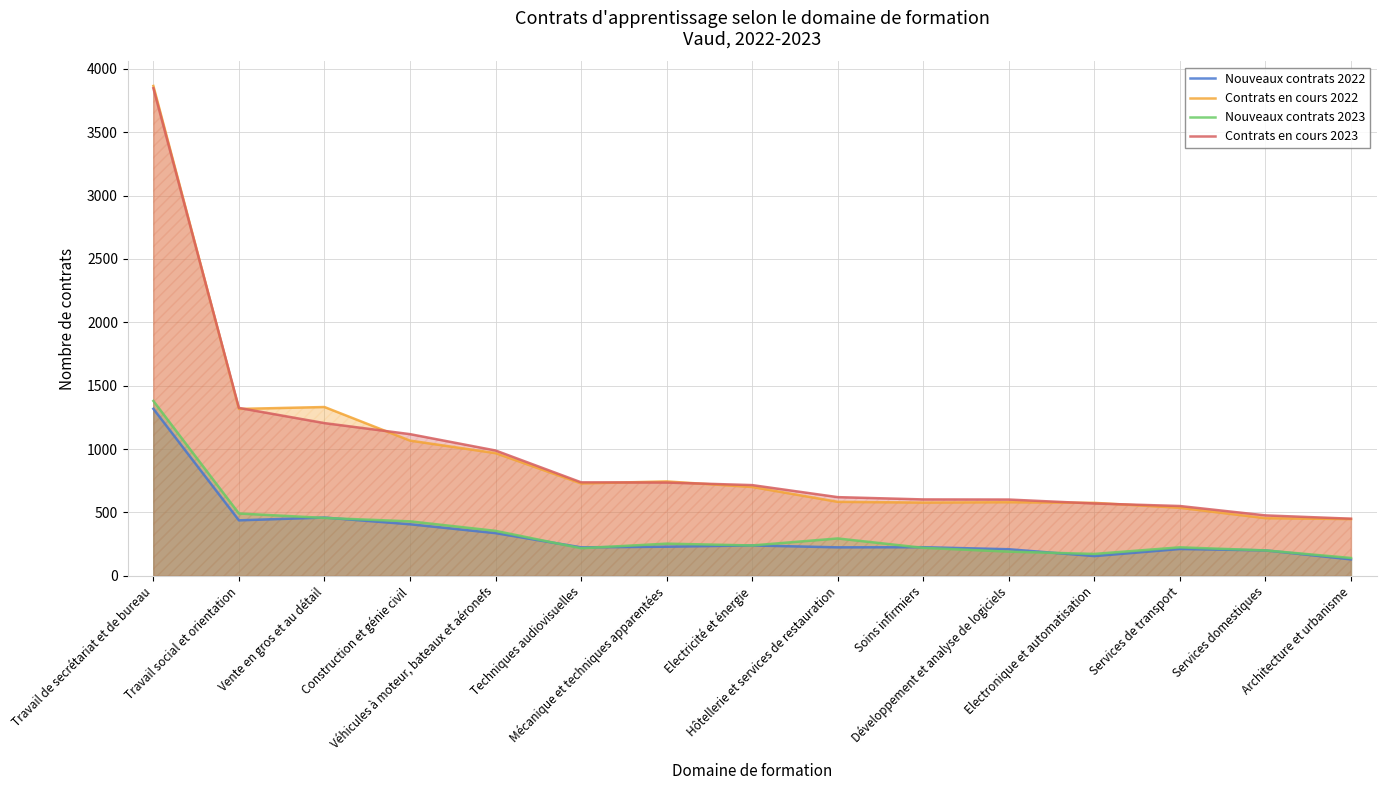

At which label does Contrats en cours 2023 reach its peak?

Travail de secrétariat et de bureau